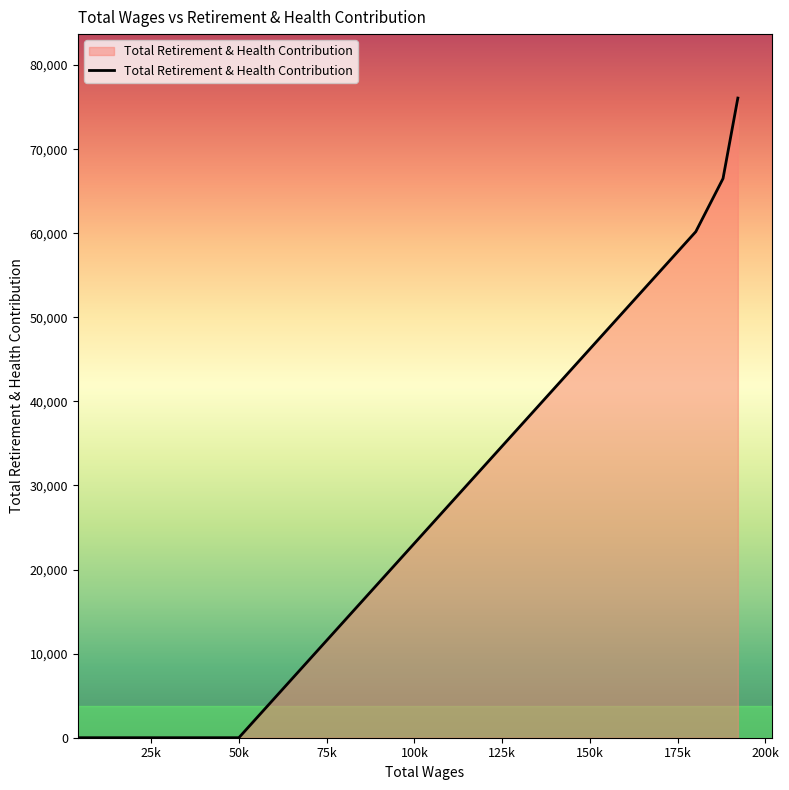

What is the difference between the maximum and second lowest values?

76077